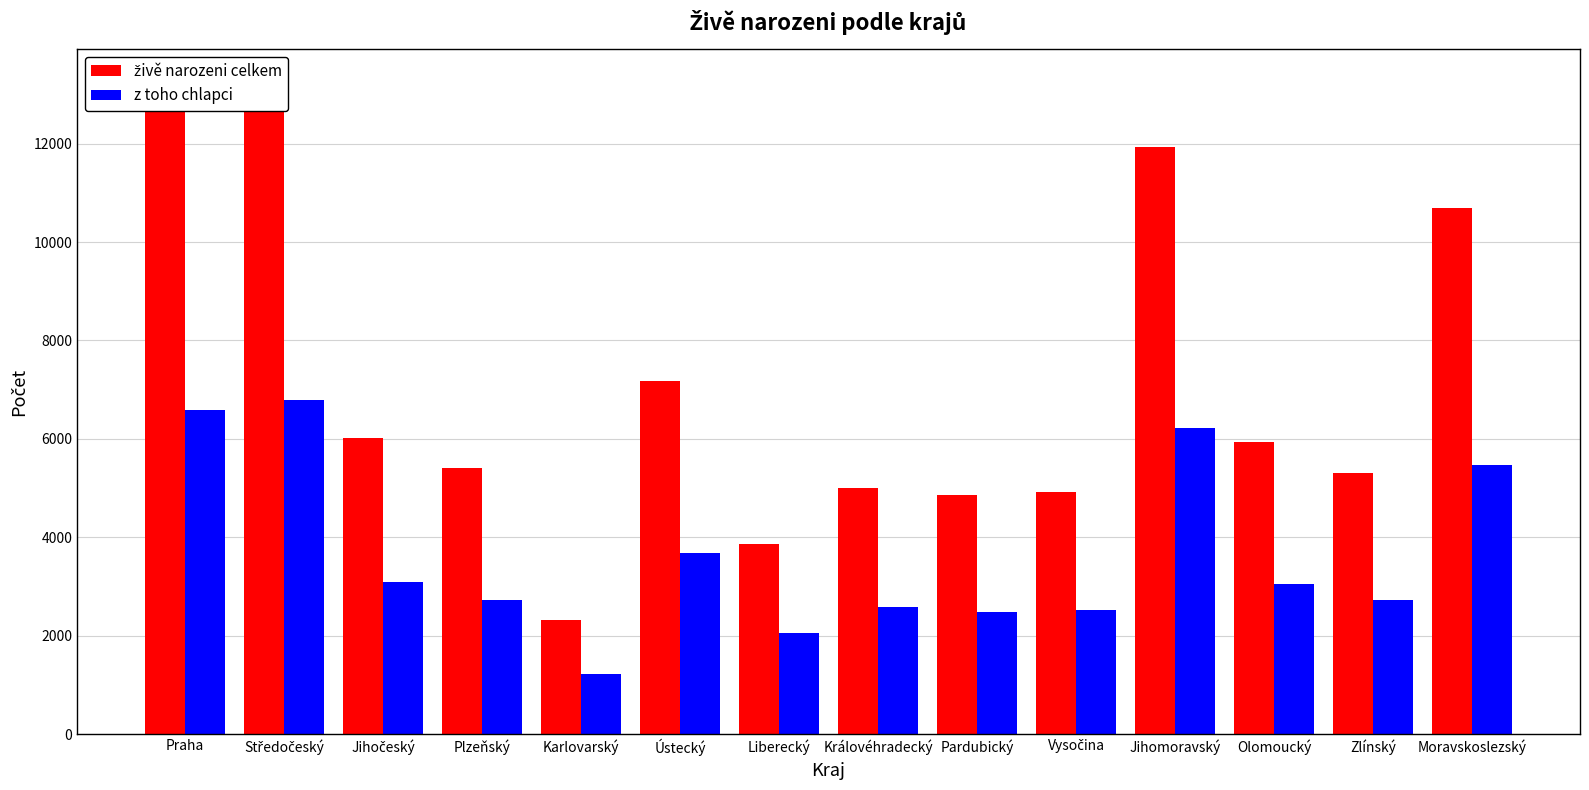

How many groups of bars are there?

14